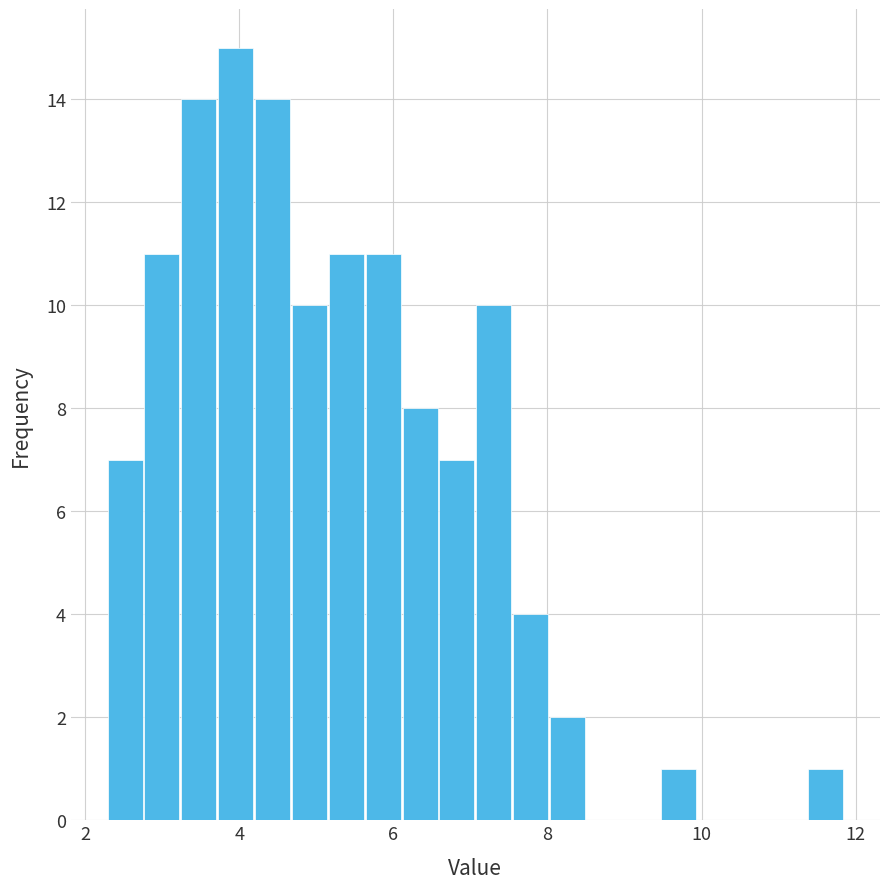

Read against the x-axis, roughly where is the centre of the tallest bar?

4.0